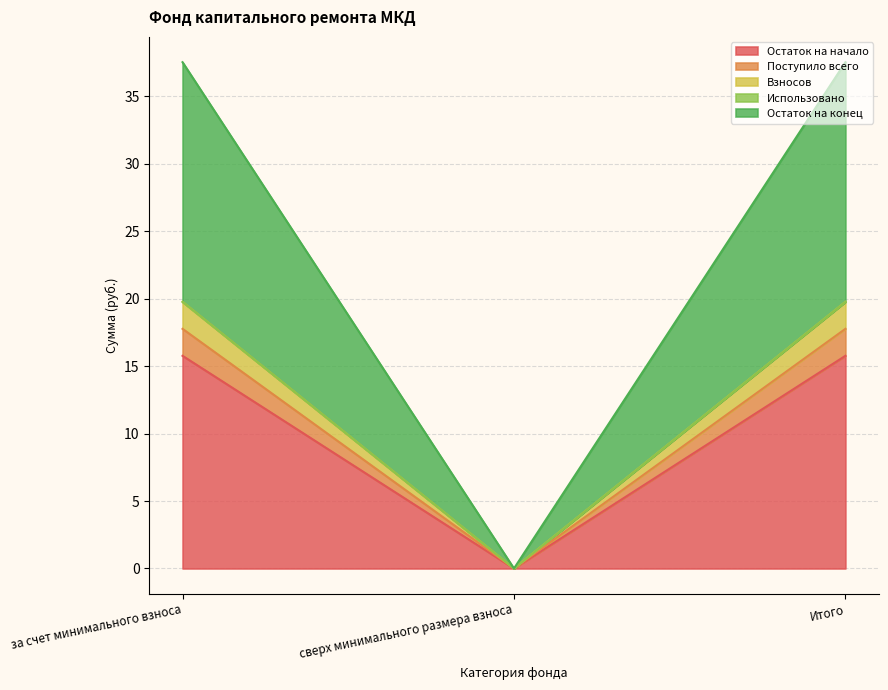

How many values in Поступило всего are above zero?

2